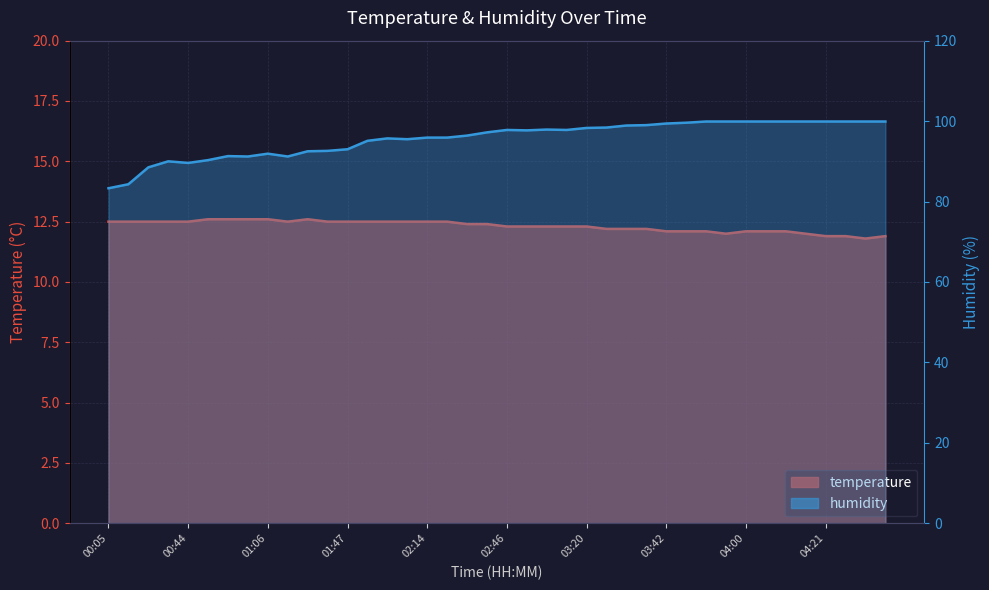

What value does the humidity series have at 04:09?

99.9